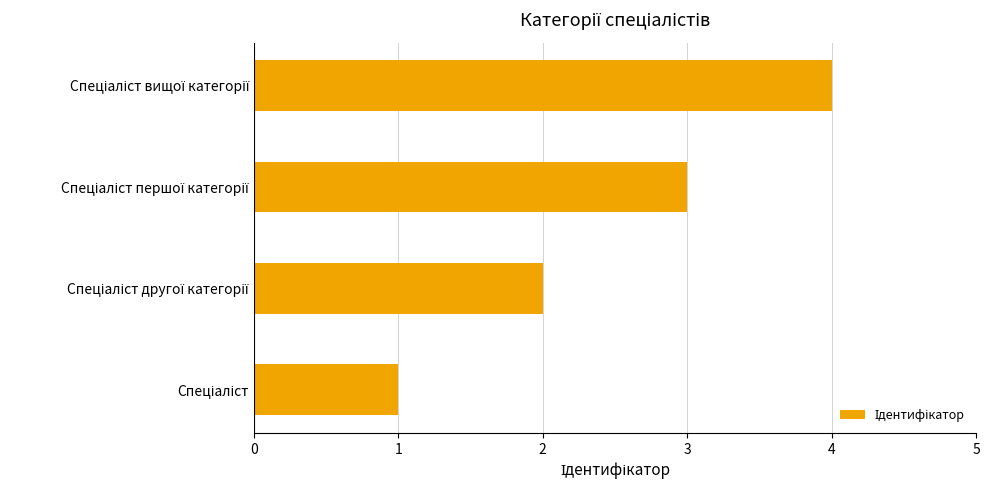

What is the difference between the second highest and minimum values?

2